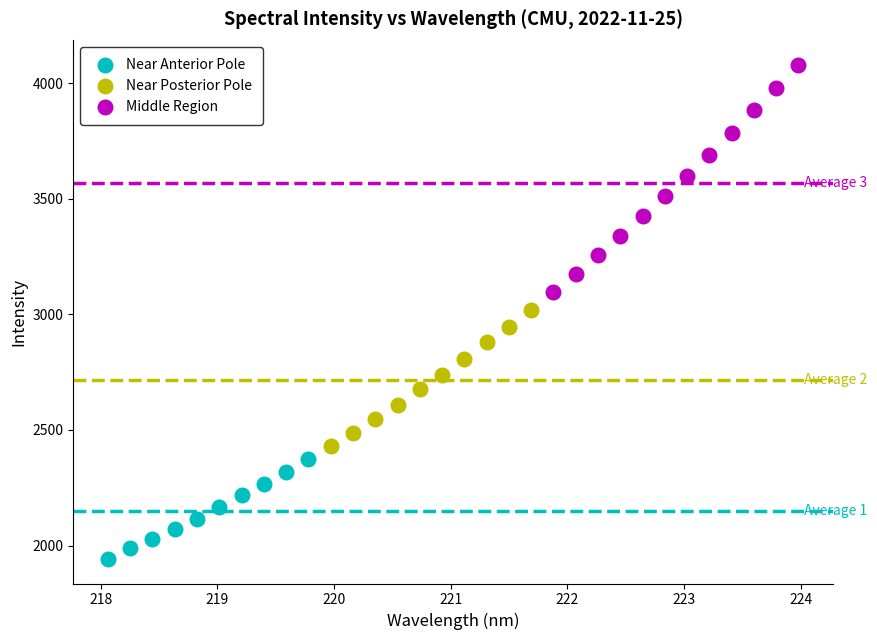

Which series has the widest spread of Y values?

Middle Region